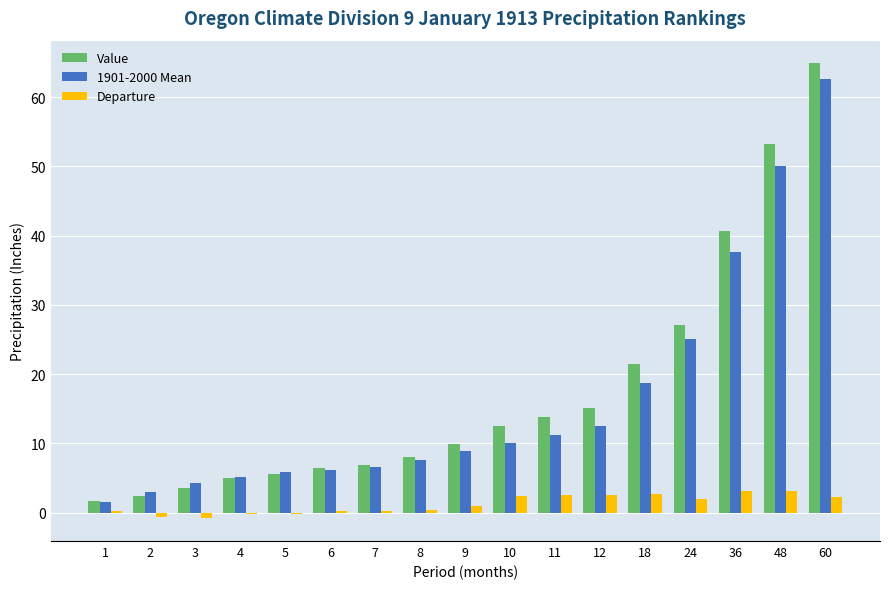

The Value series shows 5.0 at 4. True or false?

True